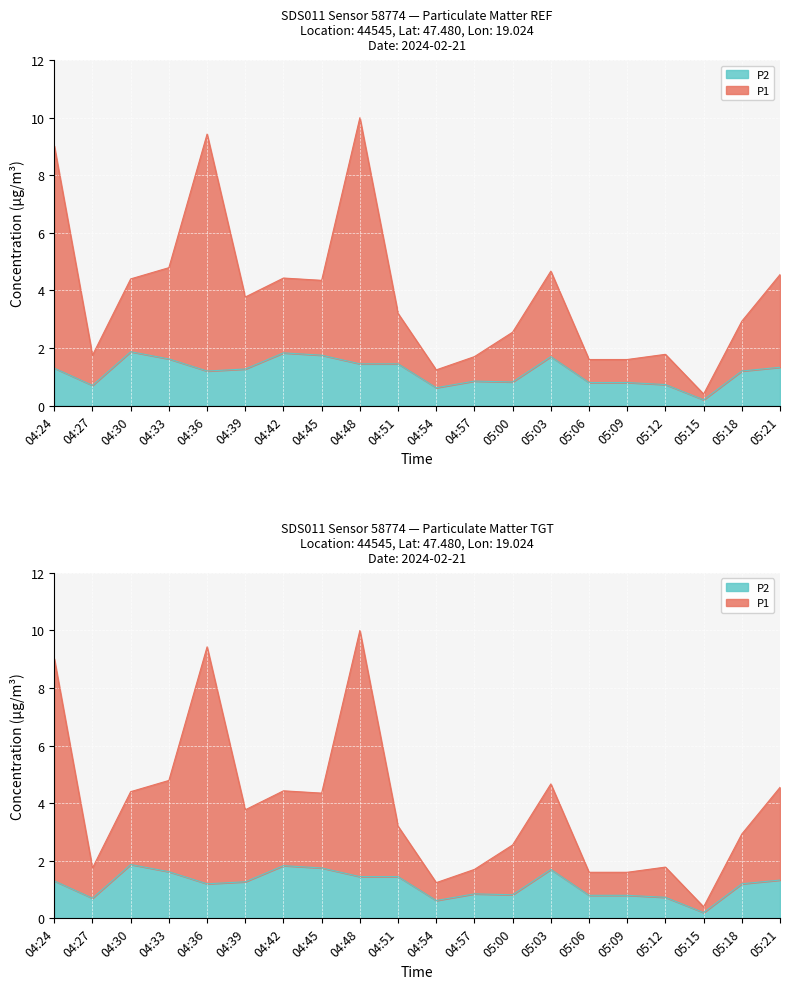

True or false: P1 and P2 intersect in this chart.

False